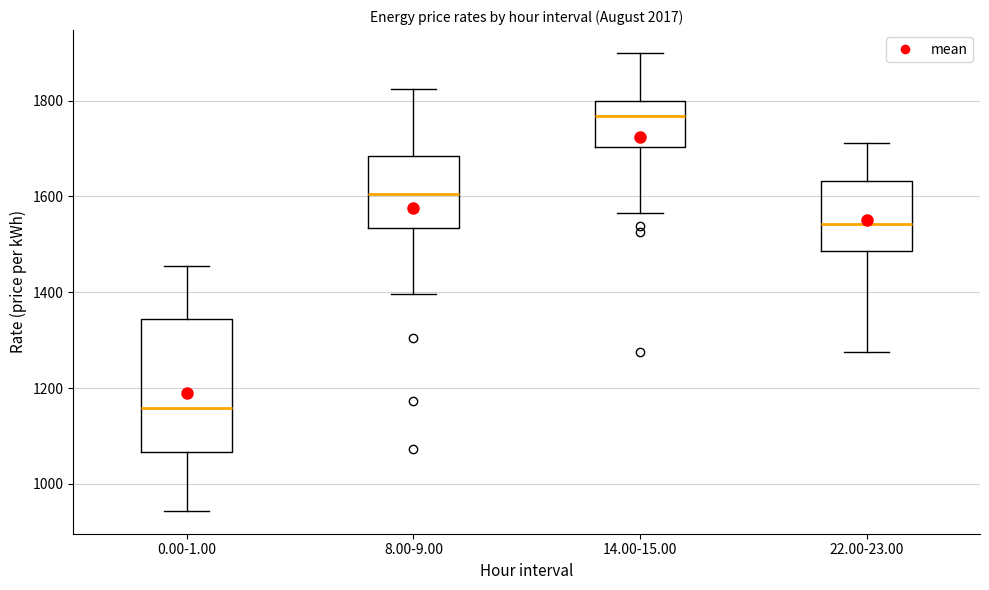

Where is the upper edge of the box for 14.00-15.00 on the y-axis? The values are not printed on the chart, so give them approximately, as read against the axis.

1800